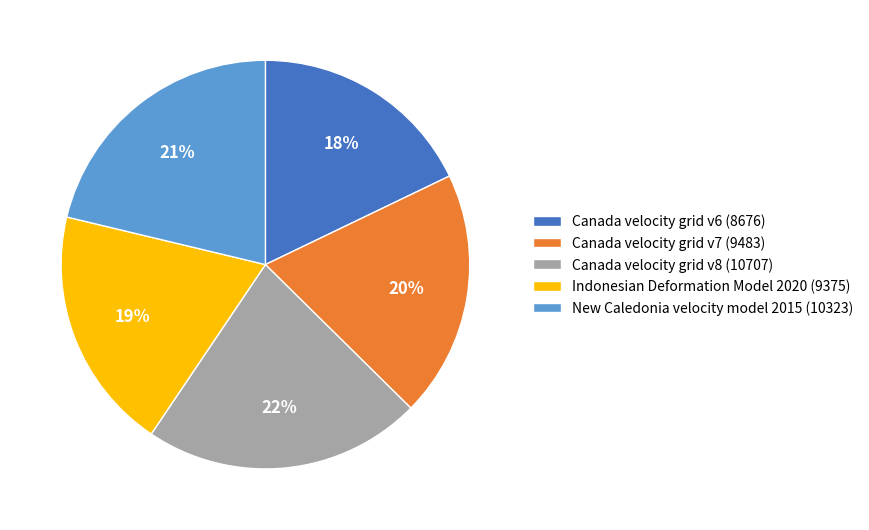

Between Canada velocity grid v6 (8676) and Canada velocity grid v7 (9483), which is larger?

Canada velocity grid v7 (9483)